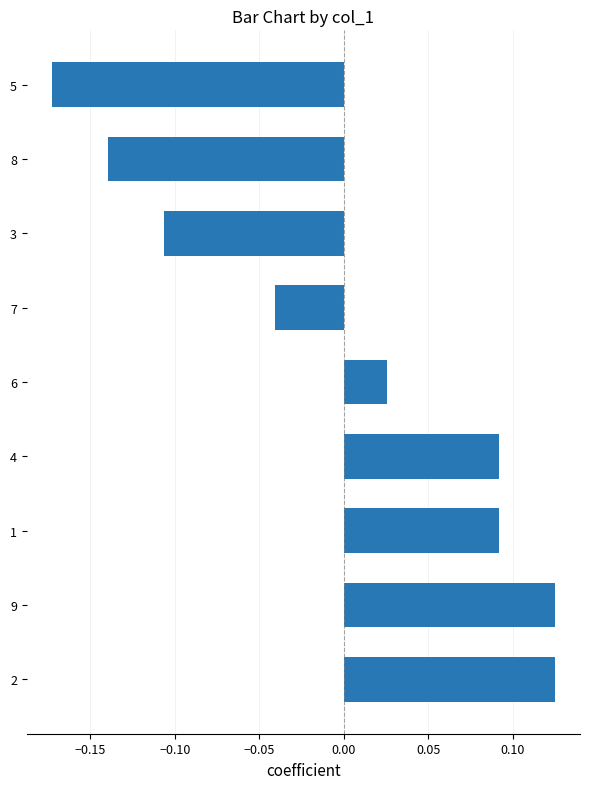

Which has a higher value, 7 or 8?

7